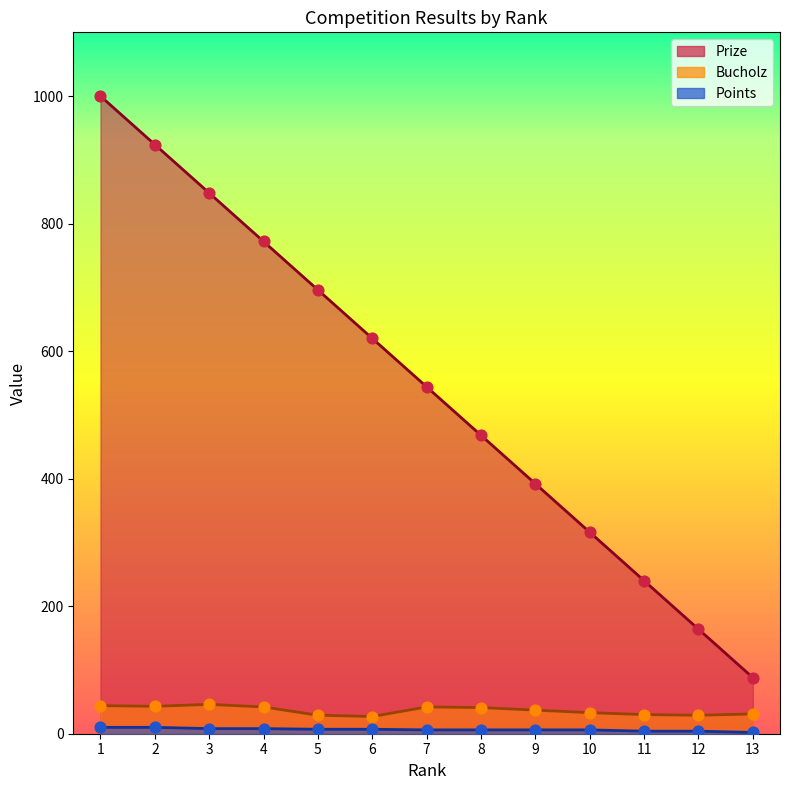

What are all the series names shown in the legend?

Prize, Bucholz, Points